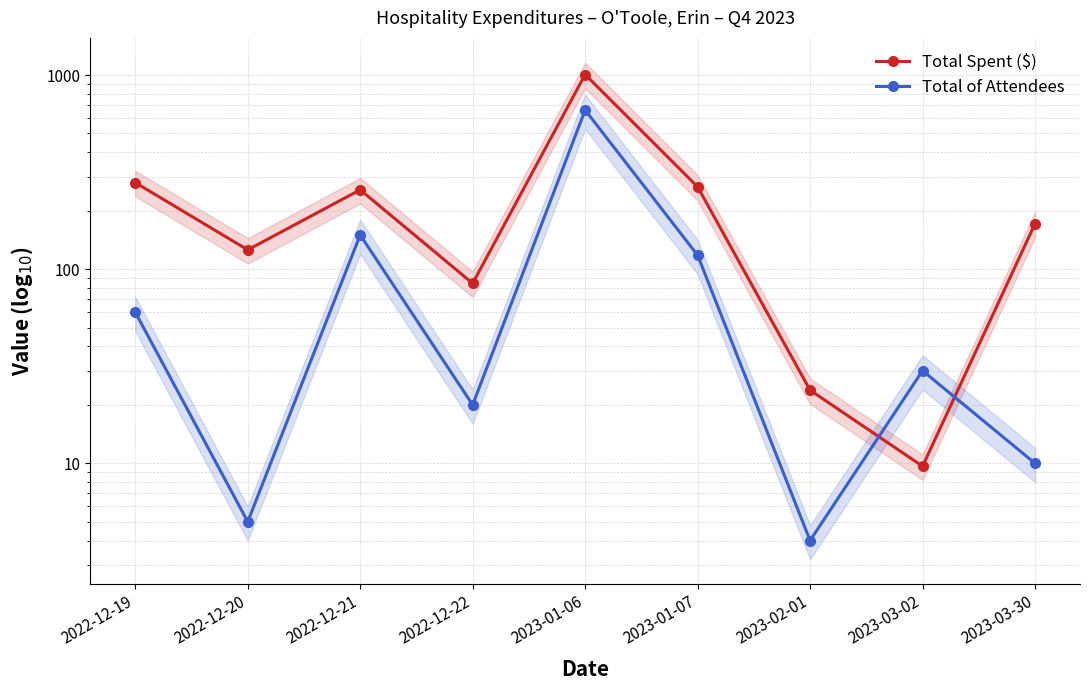

How many times do Total Spent ($) and Total of Attendees cross each other?

2